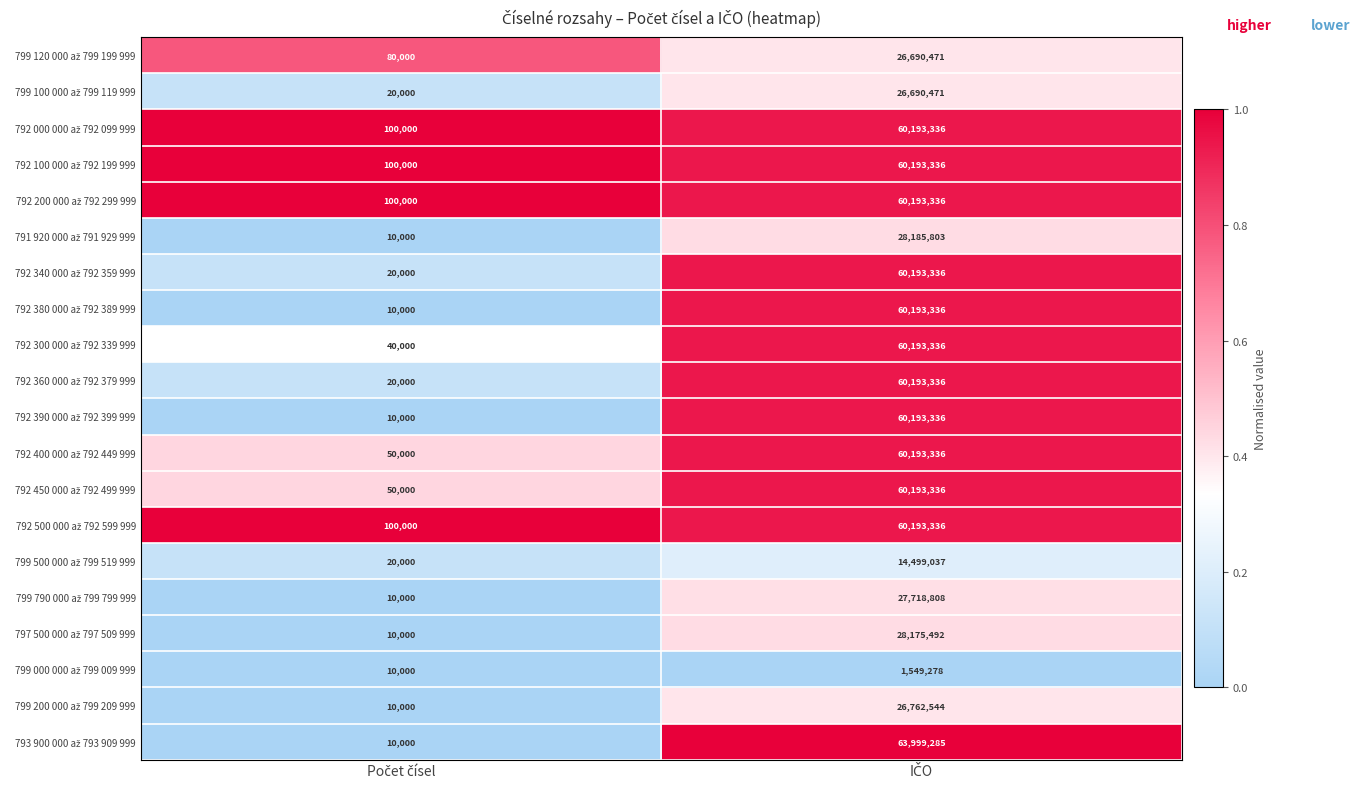

What is the maximum value shown in the chart?

63999285